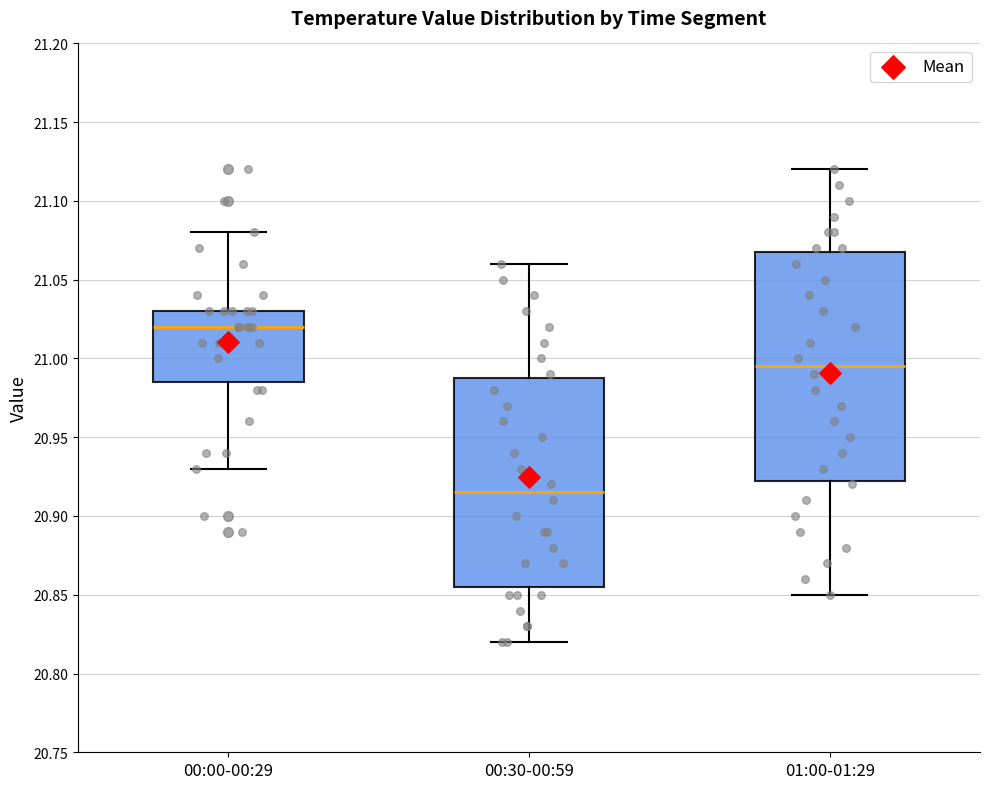

Reading left to right, read every box against the y-axis: the position of its median line, the range the box covers, and the ends of its whiskers. The values are not printed on the chart, so give them approximately, as read against the axis.

00:00-00:29: median 21.020, box 20.985 to 21.030, whiskers 20.930 to 21.080
00:30-00:59: median 20.915, box 20.855 to 20.990, whiskers 20.820 to 21.060
01:00-01:29: median 20.995, box 20.925 to 21.070, whiskers 20.850 to 21.120